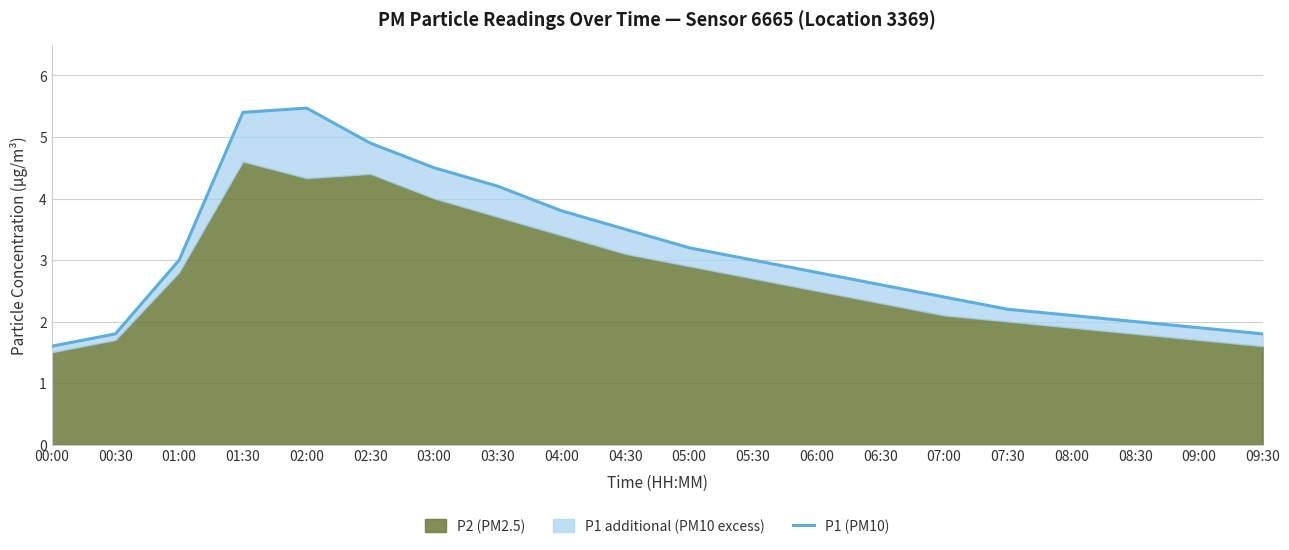

What is the label of the 12th point from the right?

04:00